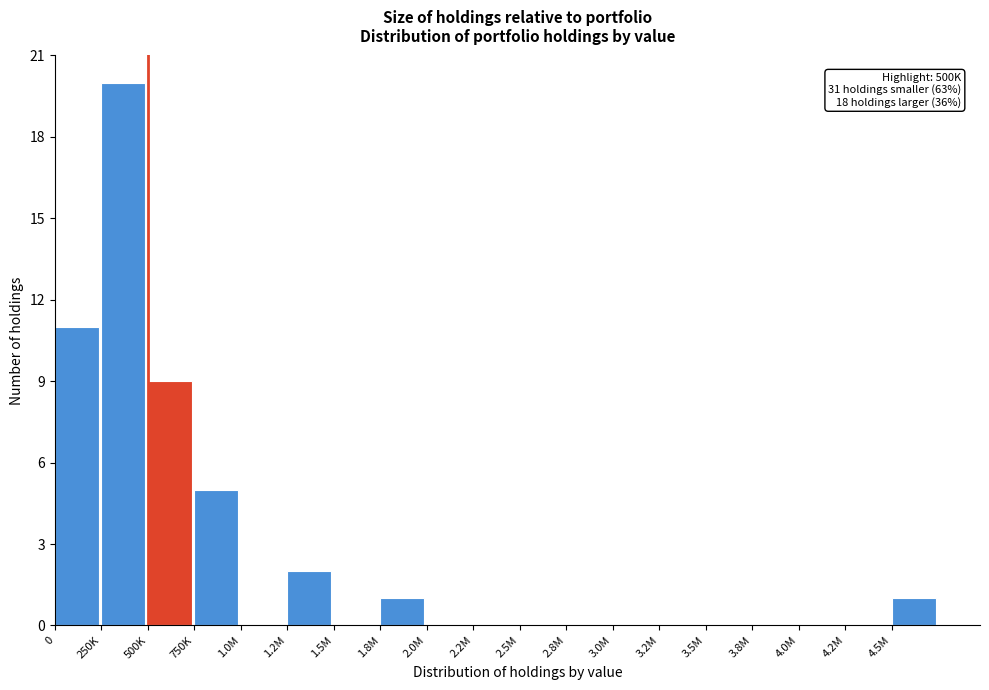

Reading left to right, list all the values displayed in this chart.

0=11	250K=20	500K=9	750K=5	1.0M=0	1.2M=2	1.5M=0	1.8M=1	2.0M=0	2.2M=0	2.5M=0	2.8M=0	3.0M=0	3.2M=0	3.5M=0	3.8M=0	4.0M=0	4.2M=0	4.5M=1